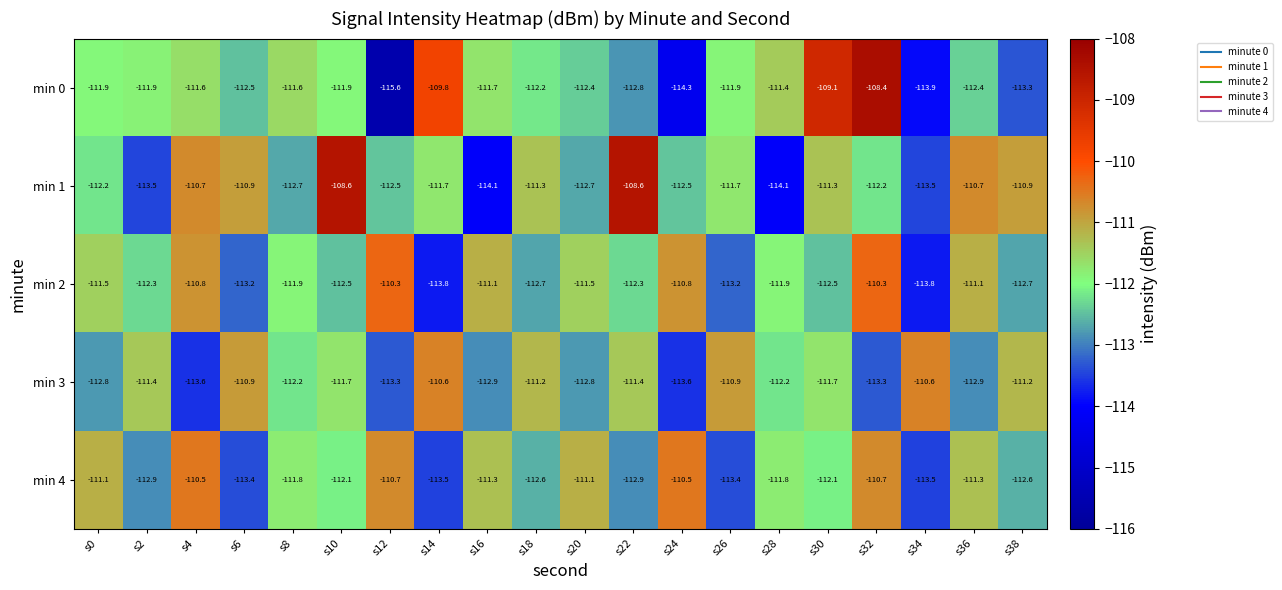

Read the min 4 value at s14.

-113.5